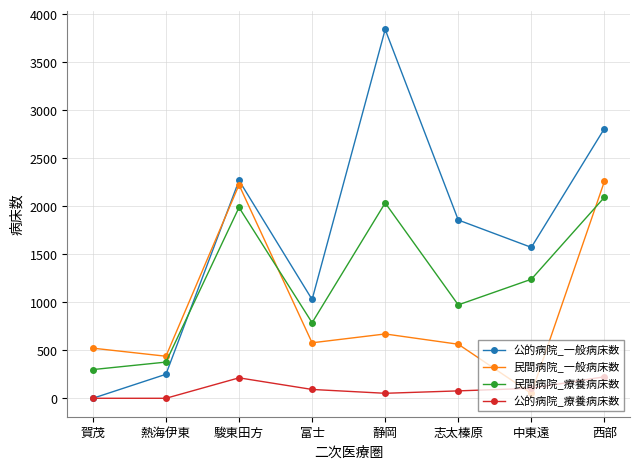

How many lines are shown in the chart?

4